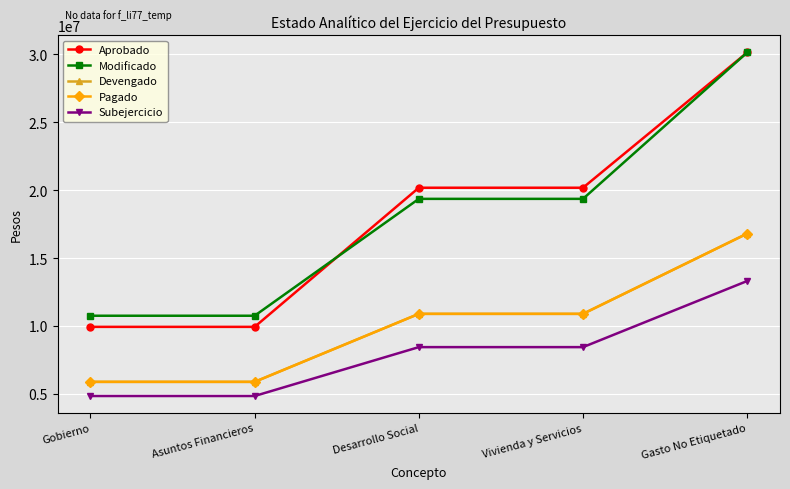

Does the chart display data point markers on the line(s)?

Yes